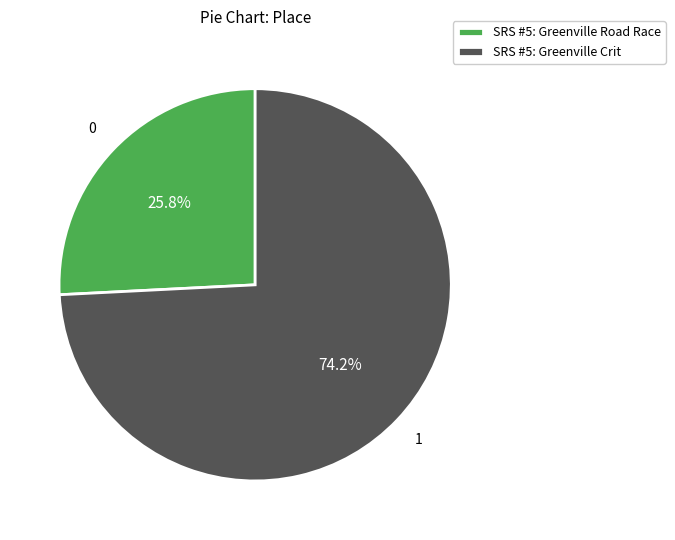

What percentage is NOT represented by SRS #5: Greenville Road Race?

74.2%